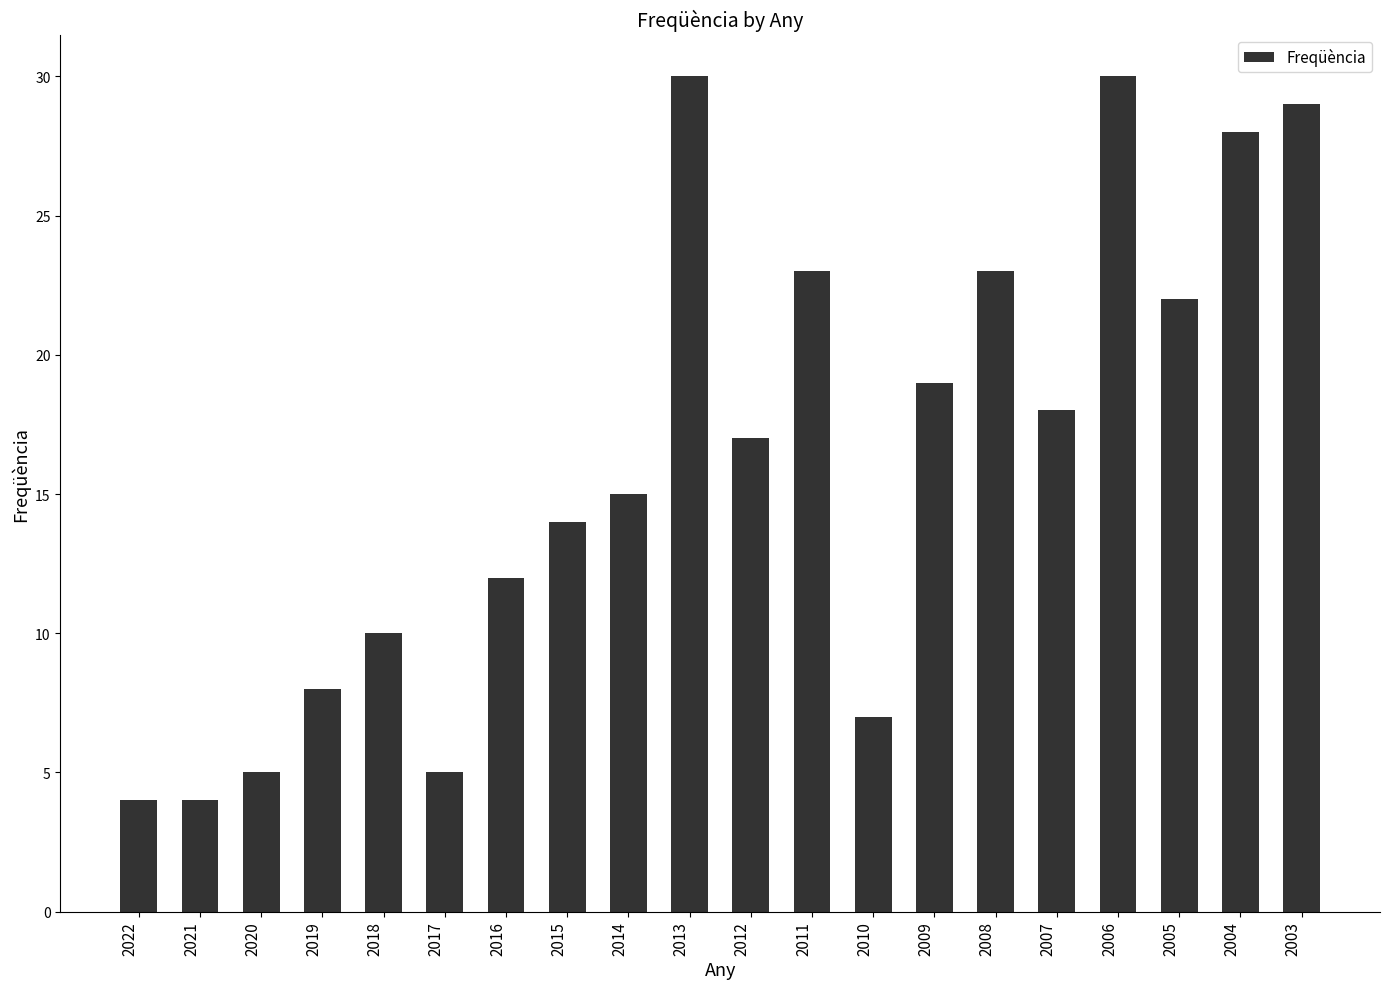

What is the greatest value displayed?

30